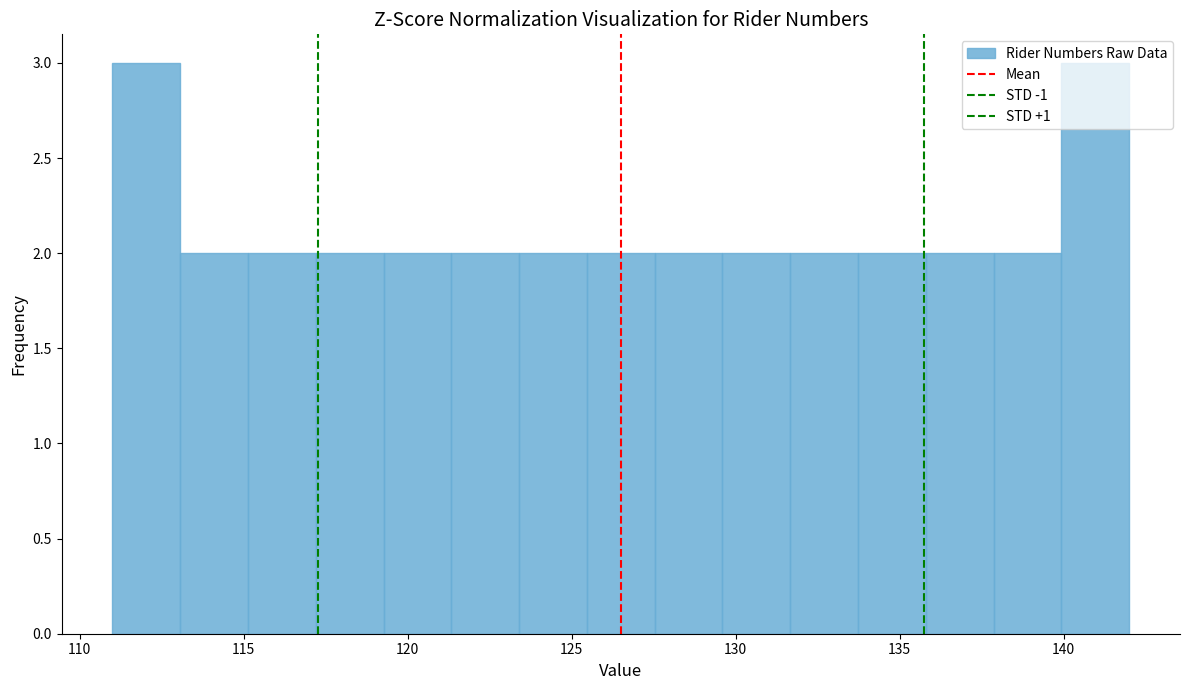

Reading left to right, list every bar in this chart as the range it spans on the x-axis followed by its height. Neither the bar edges nor the heights are printed on the chart, so give them approximately, as read against the axes.

111.0 to 113.0: 3
113.0 to 115.0: 2
115.0 to 117.0: 2
117.0 to 119.5: 2
119.5 to 121.5: 2
121.5 to 123.5: 2
123.5 to 125.5: 2
125.5 to 127.5: 2
127.5 to 129.5: 2
129.5 to 131.5: 2
131.5 to 133.5: 2
133.5 to 136.0: 2
136.0 to 138.0: 2
138.0 to 140.0: 2
140.0 to 142.0: 3